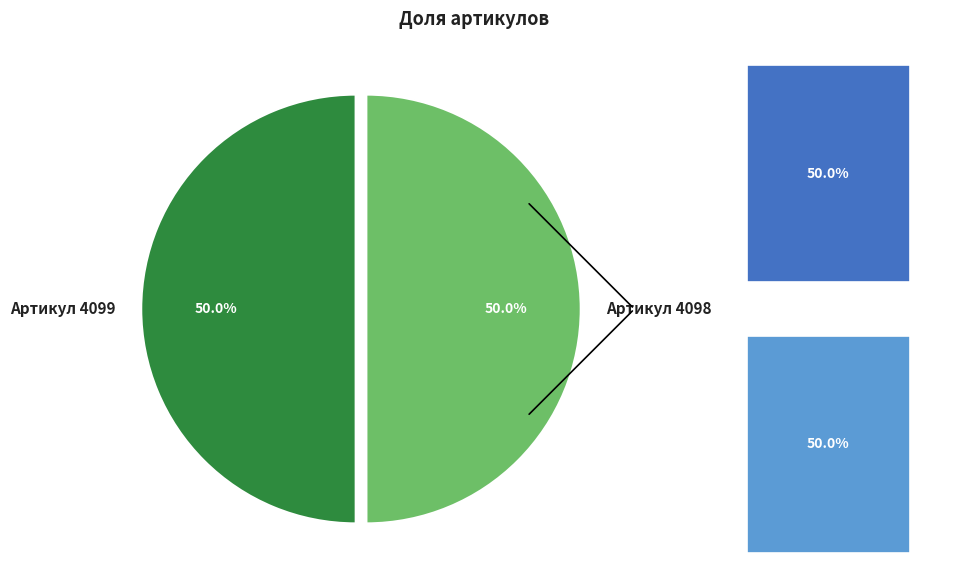

What is the smallest slice in the pie chart?

Артикул 4098